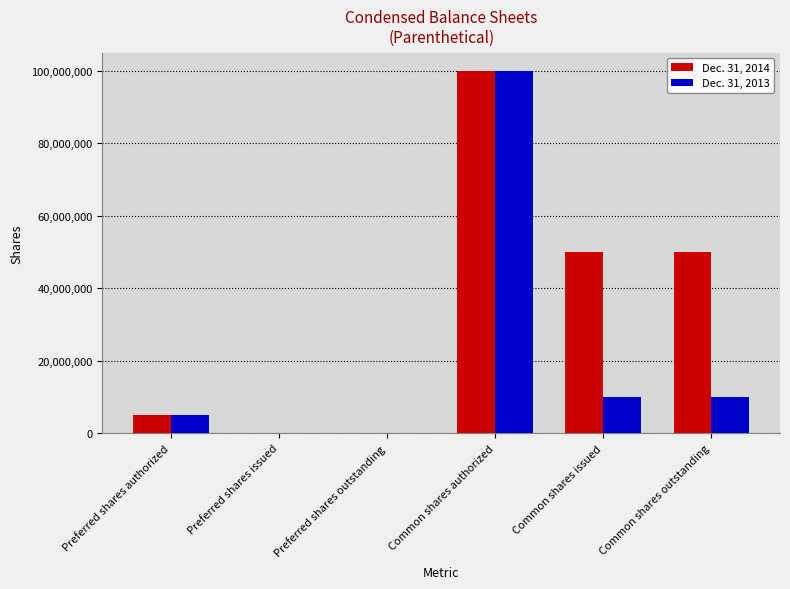

What is the total value across all series at Common shares authorized?

200000000